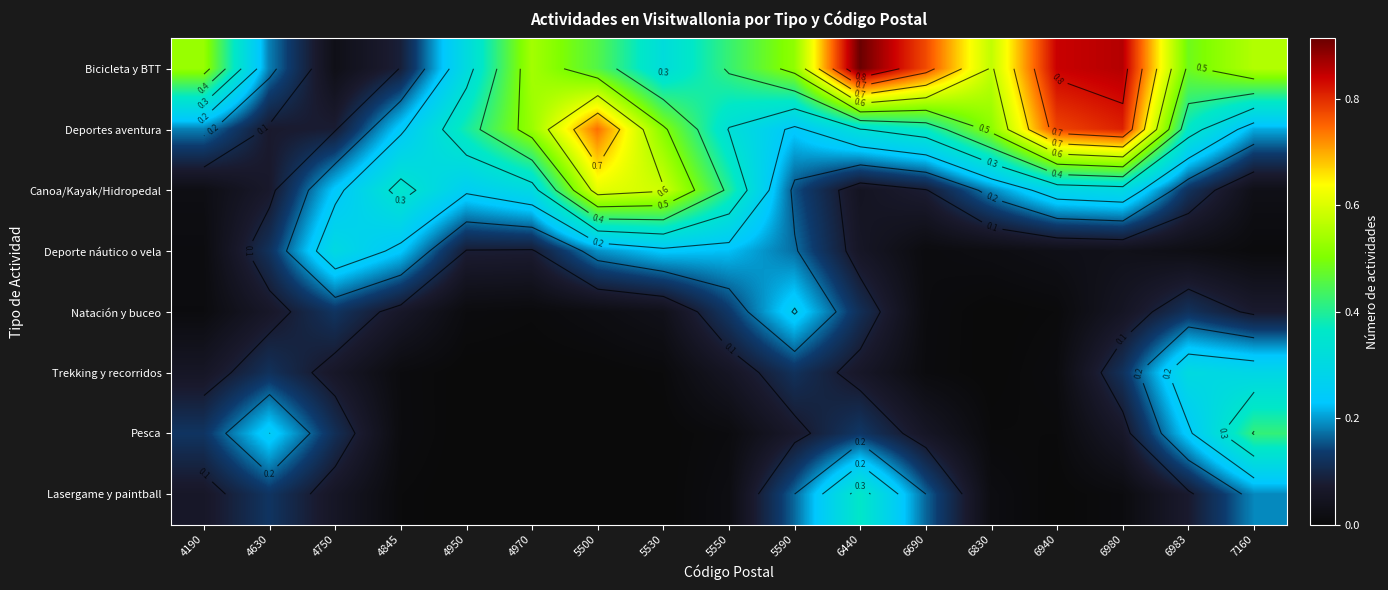

At which category is the sum across all series the highest?

6980